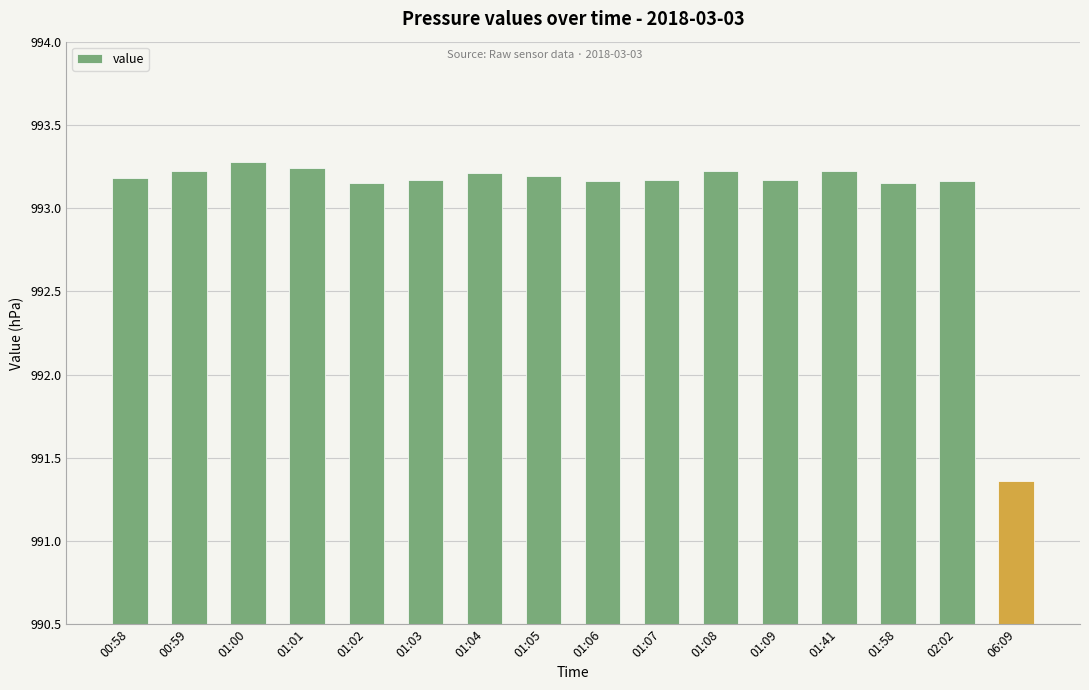

Where is the data nearest to the value 992?

06:09